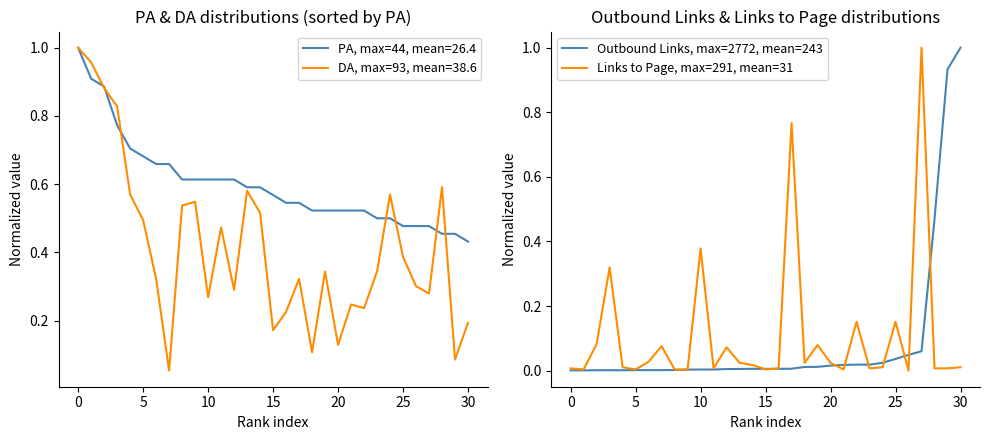

At how many categories does at least one series exceed 0?

31